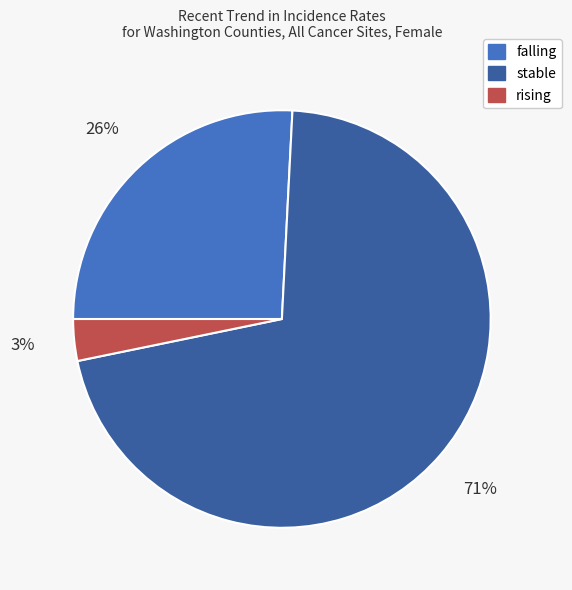

What is the largest slice in the pie chart?

stable